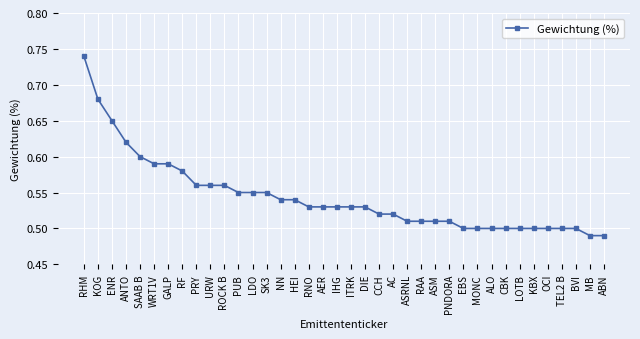

How many lines are shown in the chart?

1